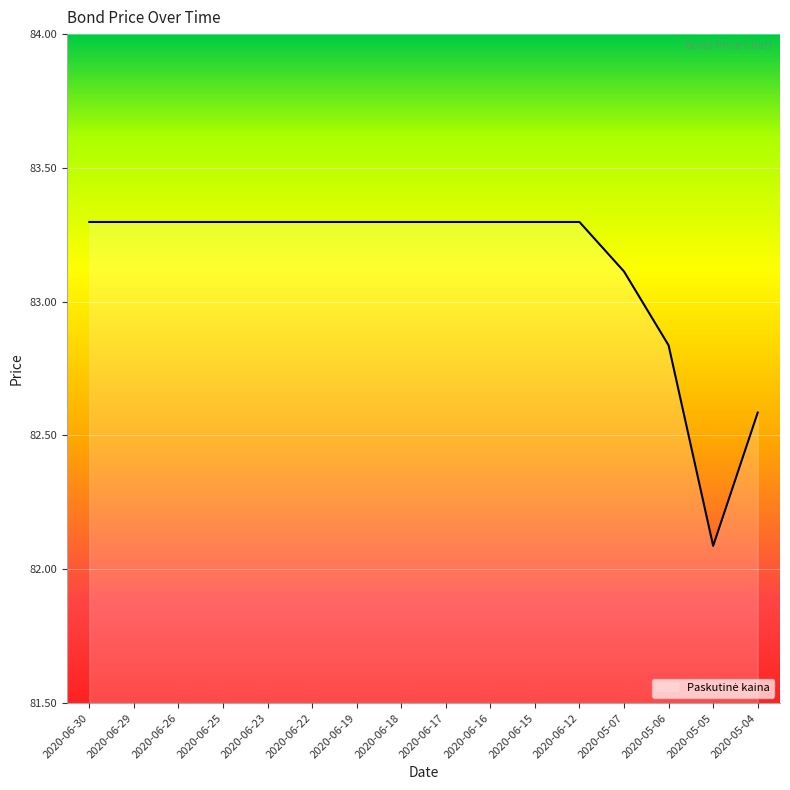

How many points are lower than both their immediate neighbors (excluding endpoints)?

1